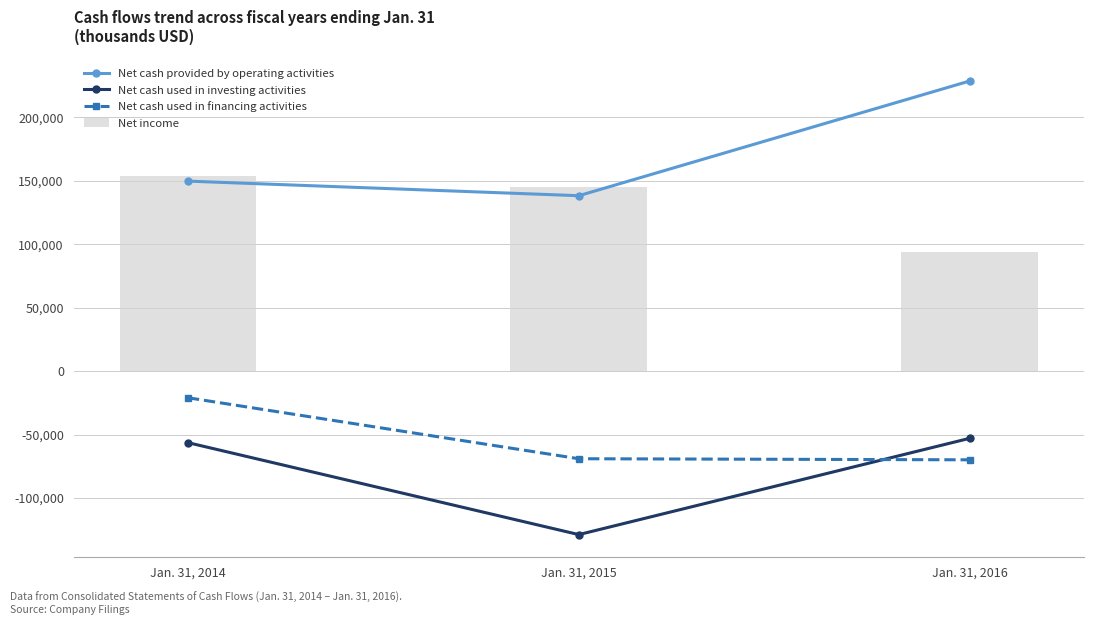

Reading left to right, transcribe all the data shown in this chart.

Net cash provided by operating activities: 149703	138208	228596
Net cash used in investing activities: -56375	-128838	-52968
Net cash used in financing activities: -21008	-69054	-69907
Net income: 153558	145177	94176